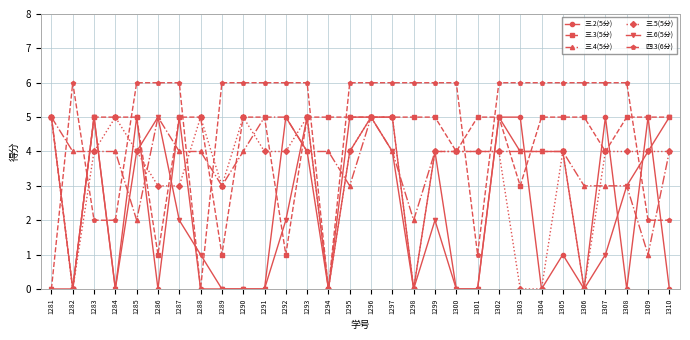

How many lines are shown in the chart?

6